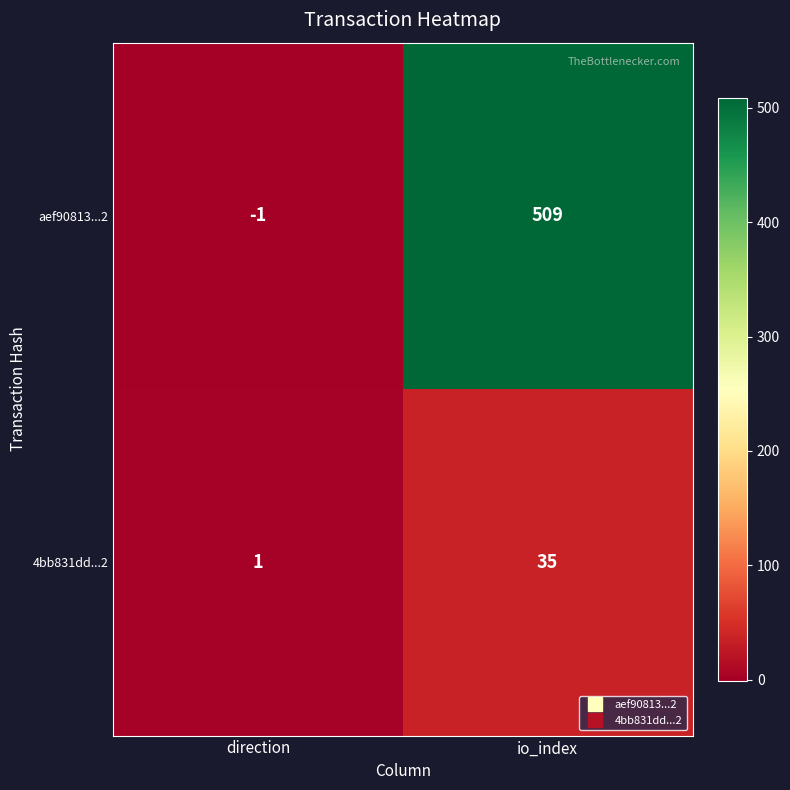

What is the sum of the aef90813...2 values at direction and io_index?

508